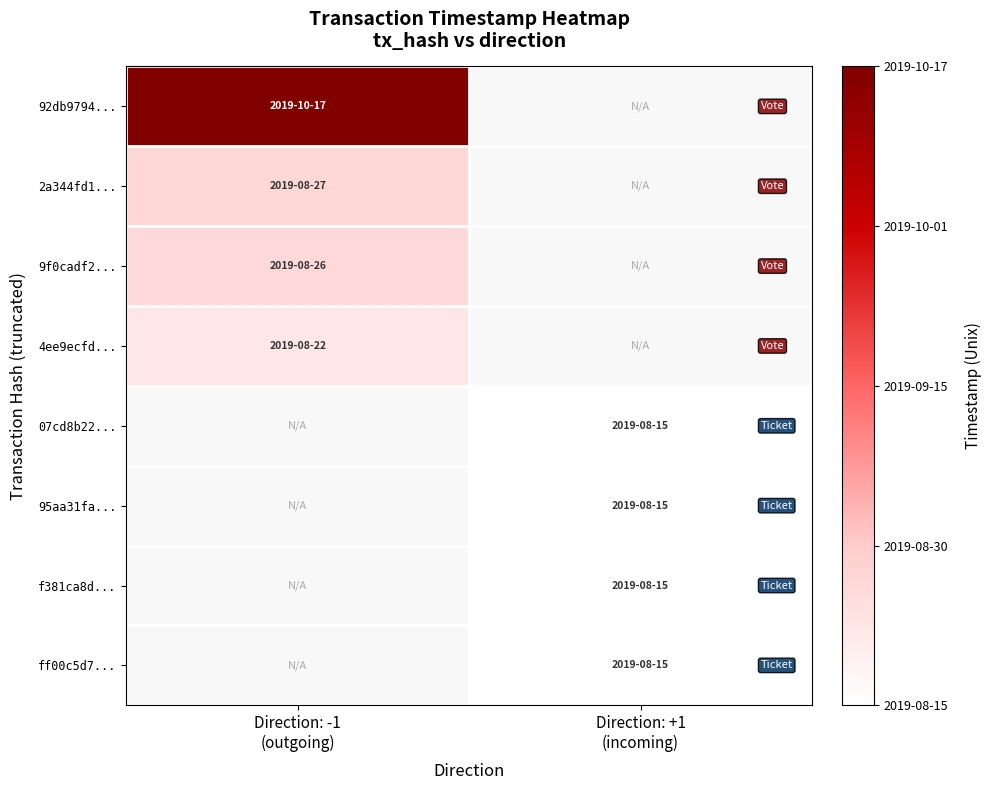

The value of 9f0cadf2... at Direction: -1 (outgoing) is 1566834603.0. True or false?

True